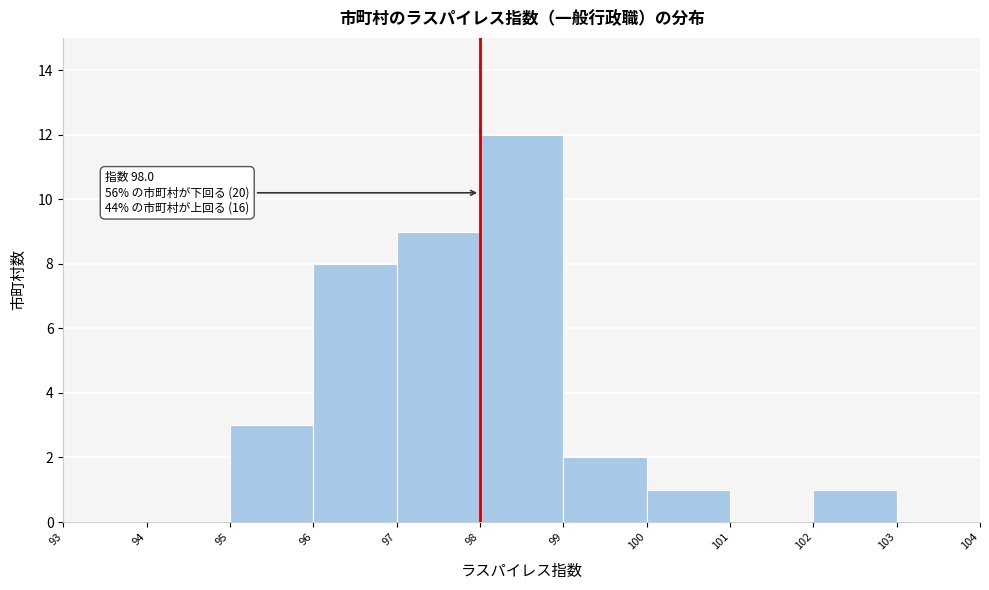

Over which range of the x-axis is the bar tallest?

98 to 99